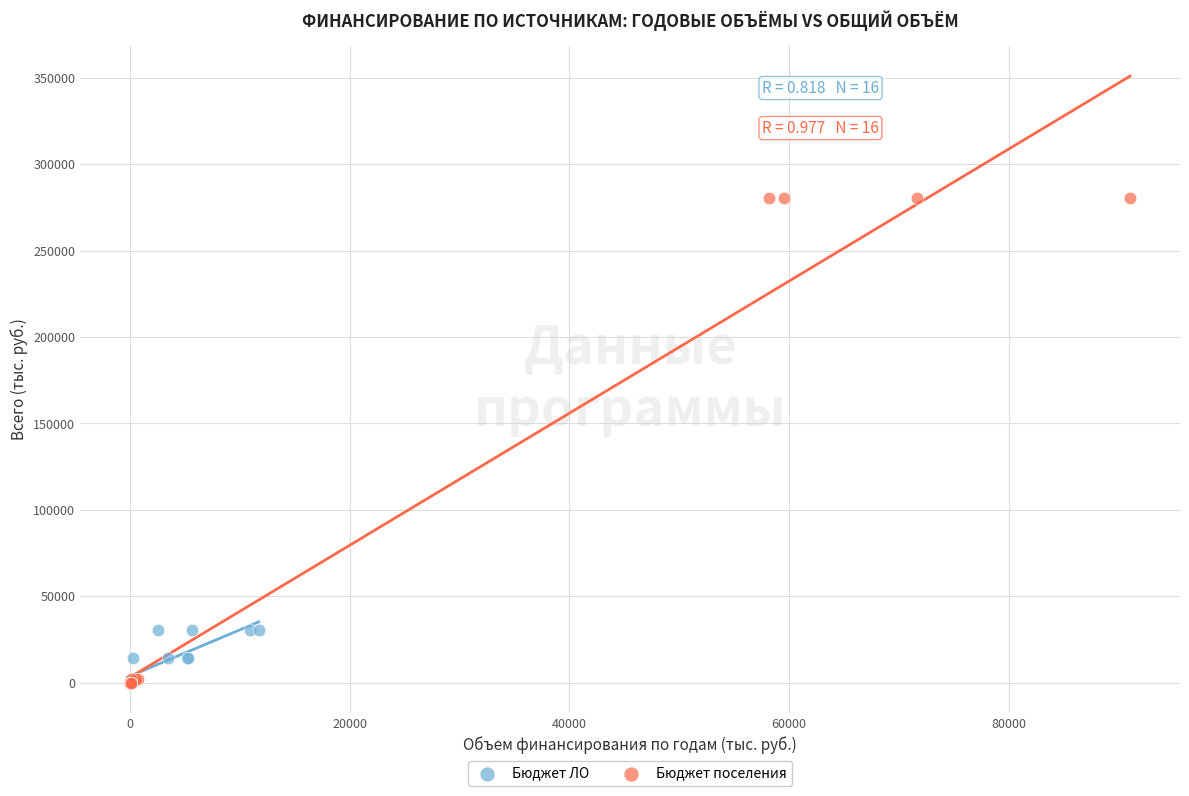

Which series has the widest spread of Y values?

Бюджет поселения